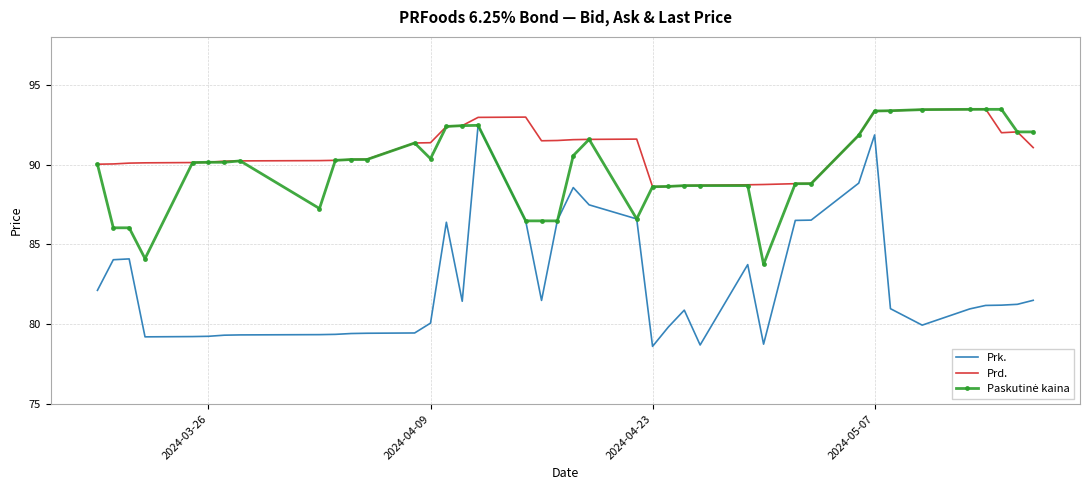

What is the difference between the maximum and minimum values in the Prk. series?

13.8